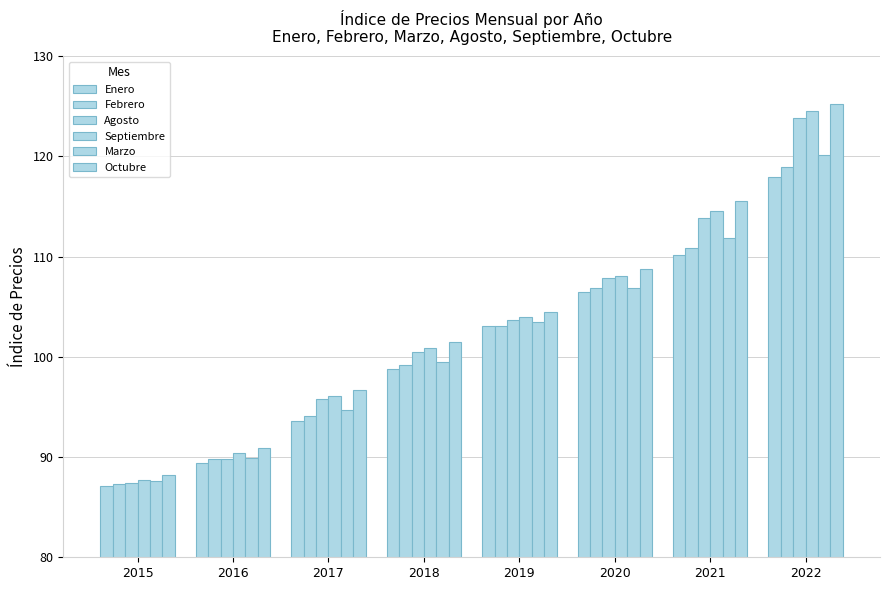

True or false: Octubre has a value of 115.6 at 2021.

True